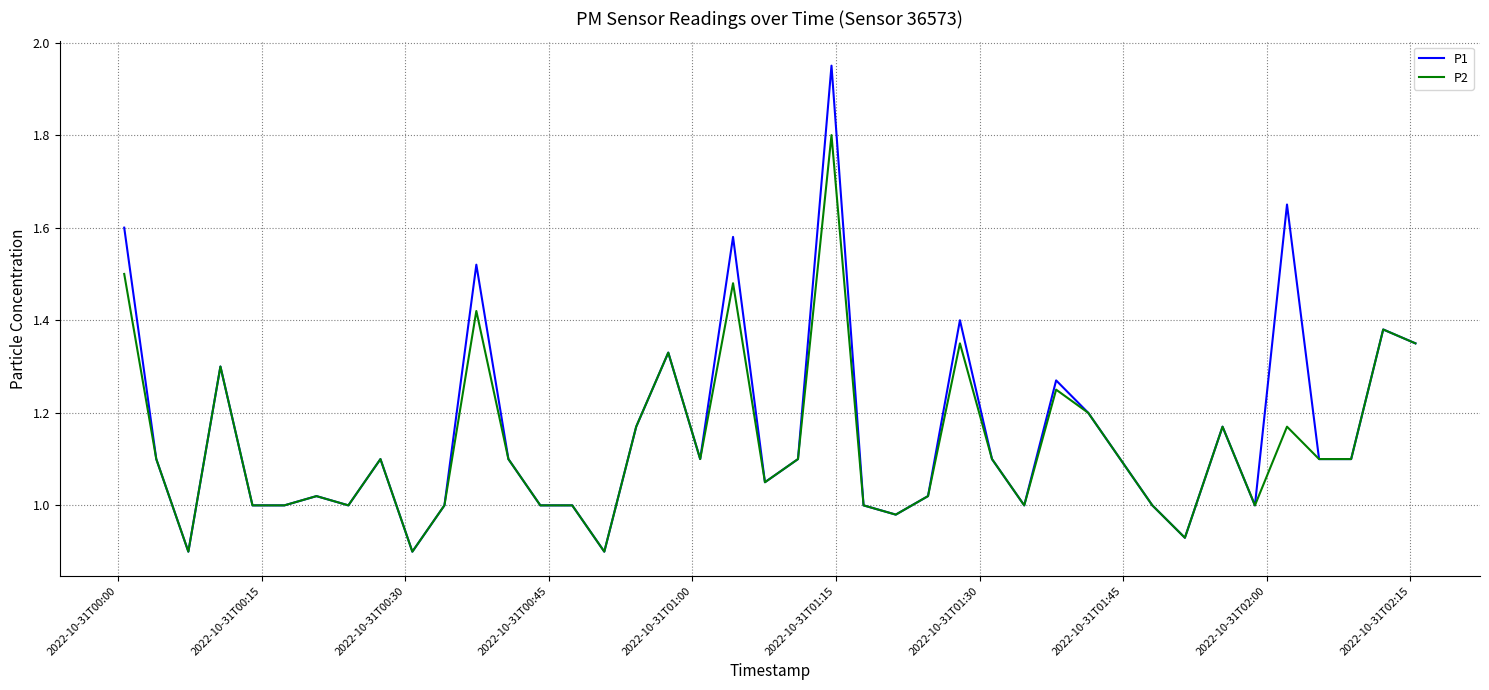

What is the difference between the second highest and second lowest values in the P2 series?

0.6